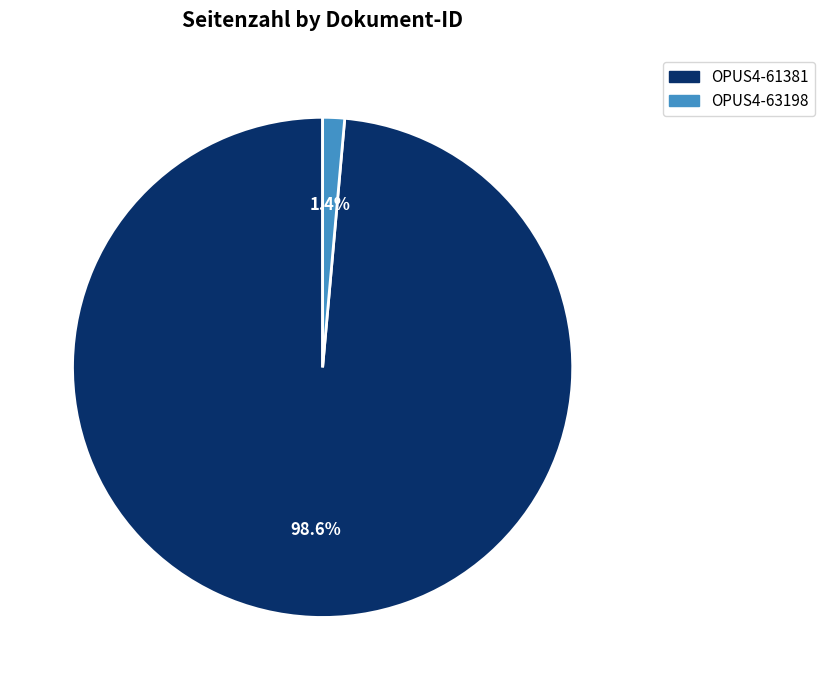

Which slice is the largest?

OPUS4-61381